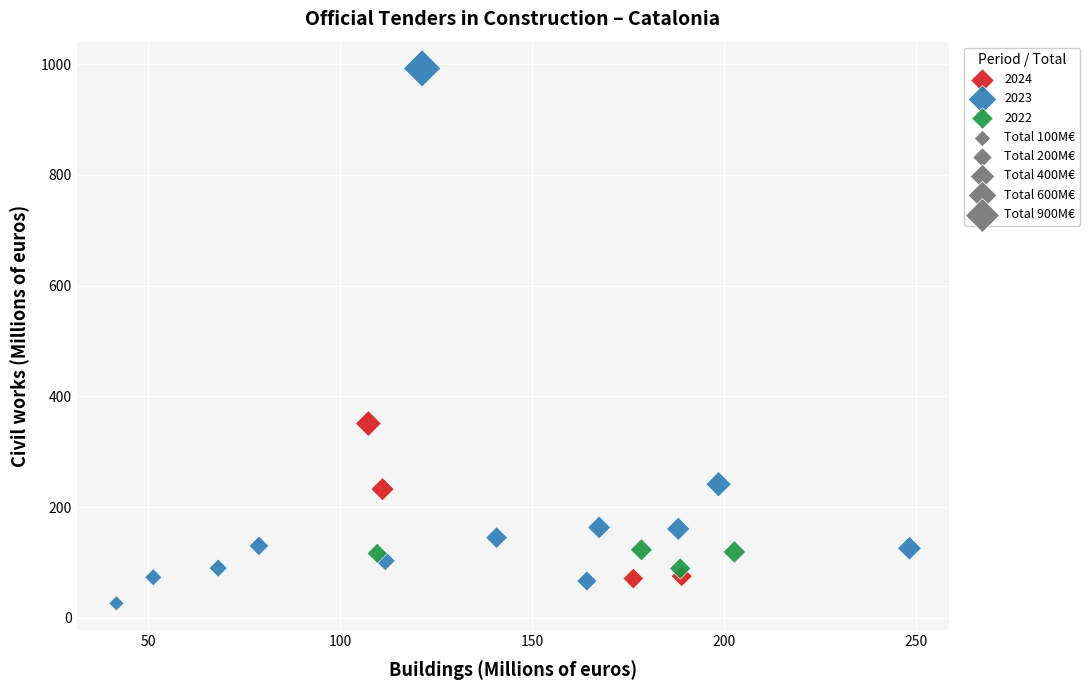

Which series reaches the maximum Y coordinate?

2023